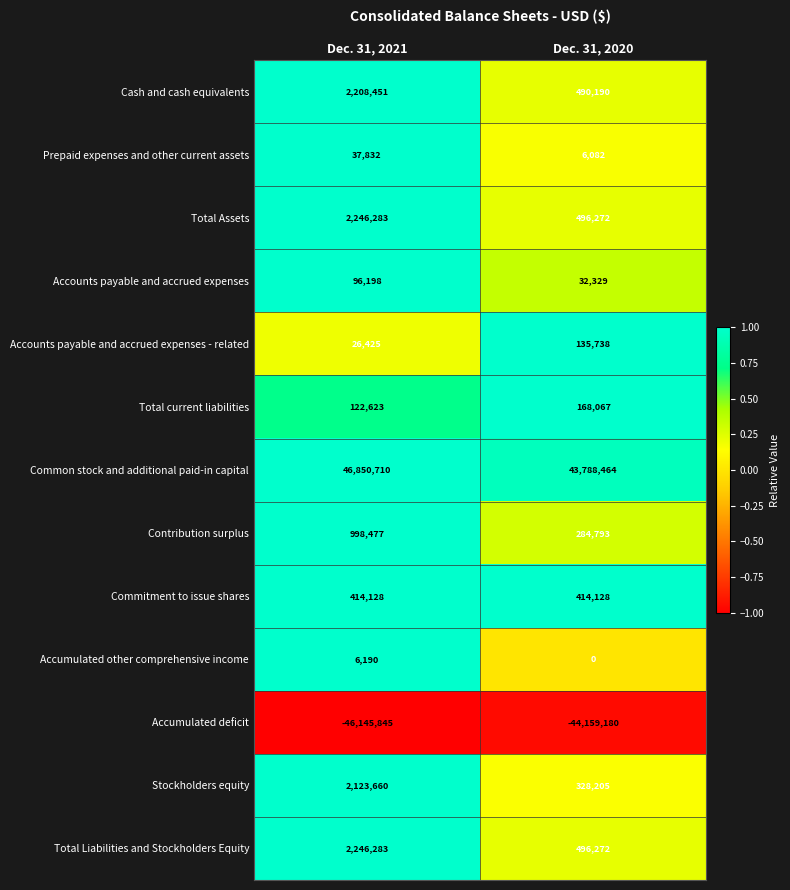

Reading left to right, what are all the values shown in this chart?

Cash and cash equivalents: Dec. 31, 2021=2208451	Dec. 31, 2020=490190
Prepaid expenses and other current assets: Dec. 31, 2021=37832	Dec. 31, 2020=6082
Total Assets: Dec. 31, 2021=2246283	Dec. 31, 2020=496272
Accounts payable and accrued expenses: Dec. 31, 2021=96198	Dec. 31, 2020=32329
Accounts payable and accrued expenses - related: Dec. 31, 2021=26425	Dec. 31, 2020=135738
Total current liabilities: Dec. 31, 2021=122623	Dec. 31, 2020=168067
Common stock and additional paid-in capital: Dec. 31, 2021=46850710	Dec. 31, 2020=43788464
Contribution surplus: Dec. 31, 2021=998477	Dec. 31, 2020=284793
Commitment to issue shares: Dec. 31, 2021=414128	Dec. 31, 2020=414128
Accumulated other comprehensive income: Dec. 31, 2021=6190	Dec. 31, 2020=0
Accumulated deficit: Dec. 31, 2021=-46145845	Dec. 31, 2020=-44159180
Stockholders equity: Dec. 31, 2021=2123660	Dec. 31, 2020=328205
Total Liabilities and Stockholders Equity: Dec. 31, 2021=2246283	Dec. 31, 2020=496272